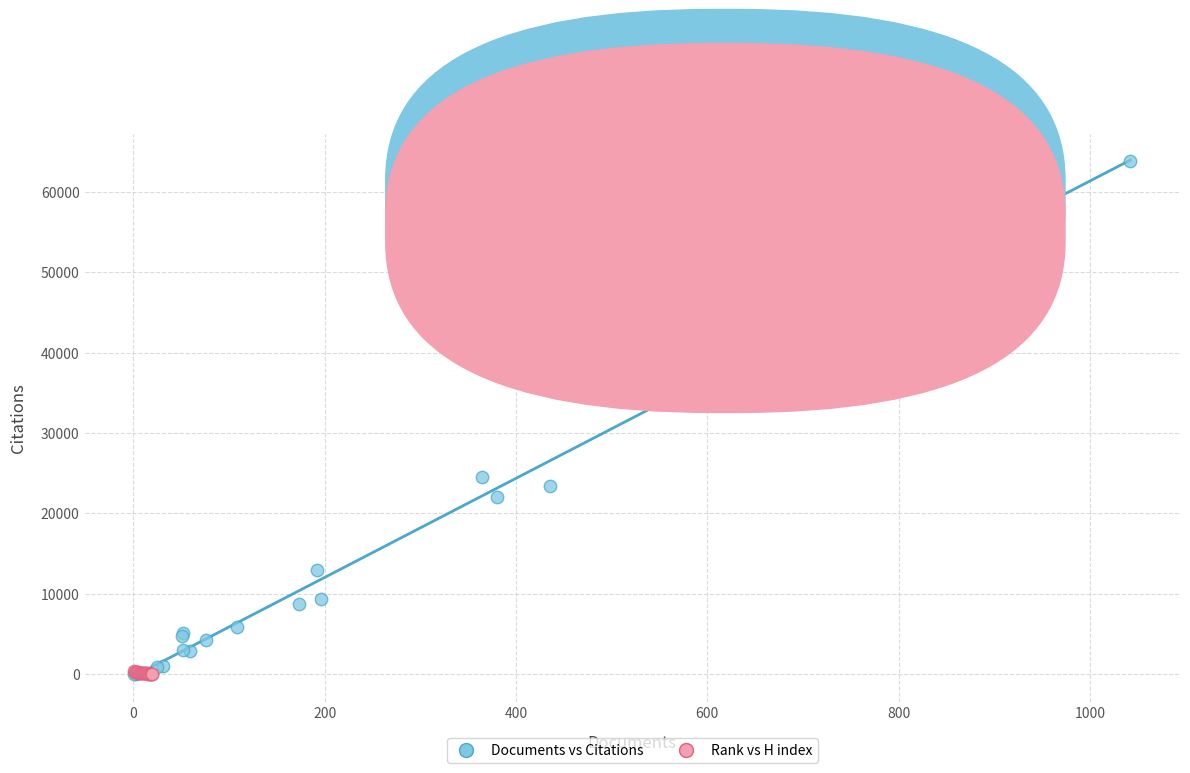

Which series has the widest spread of Y values?

Documents vs Citations